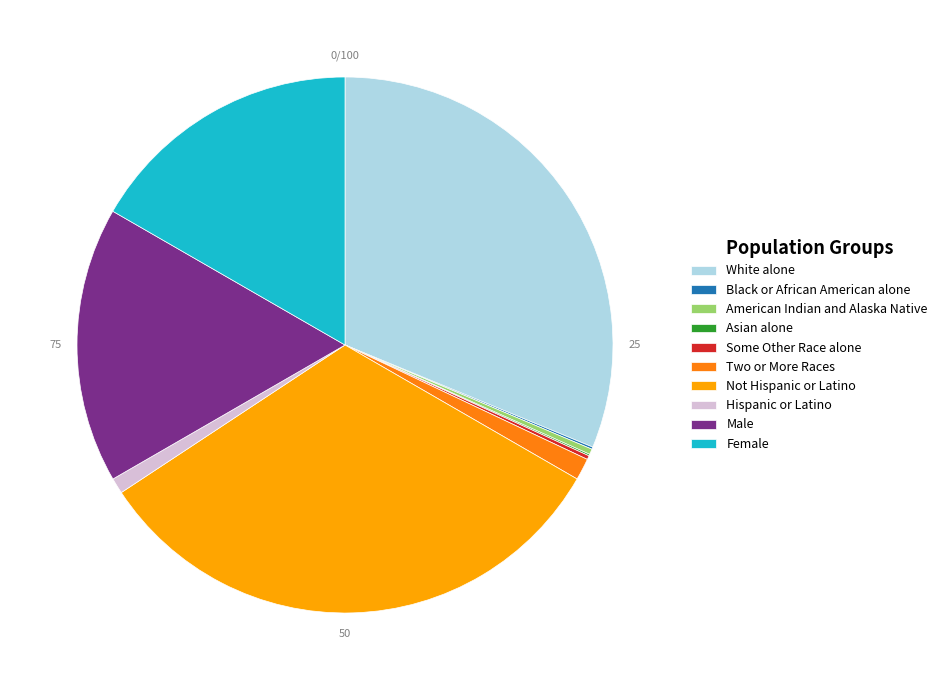

Is there any slice that represents more than half of the pie?

No